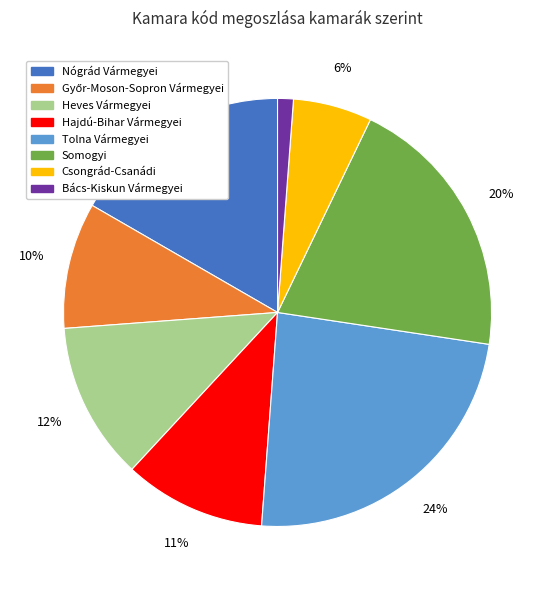

Approximately how many times larger is the value at Hajdú-Bihar Vármegyei compared to Nógrád Vármegyei?

0.6